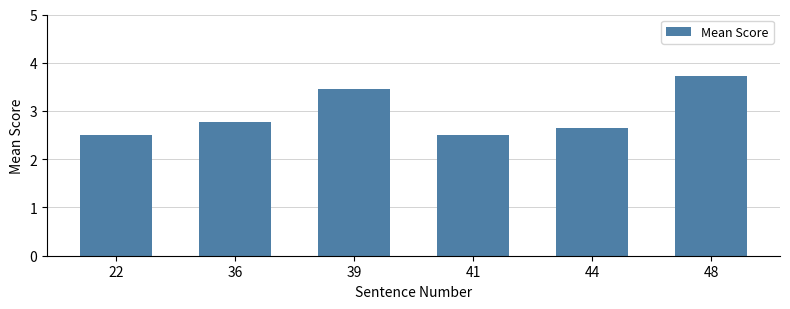

Reading left to right, list all the values displayed in this chart.

2.5	2.8	3.5	2.5	2.6	3.7